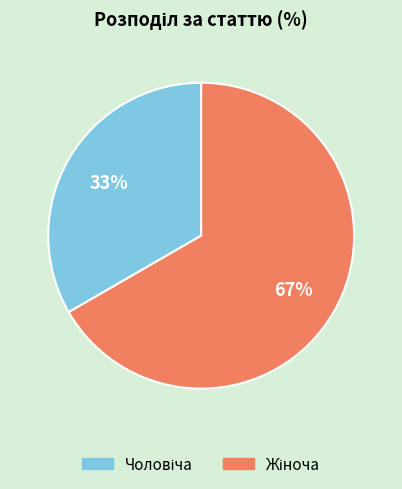

How much of the chart is everything except Жіноча?

33.3%